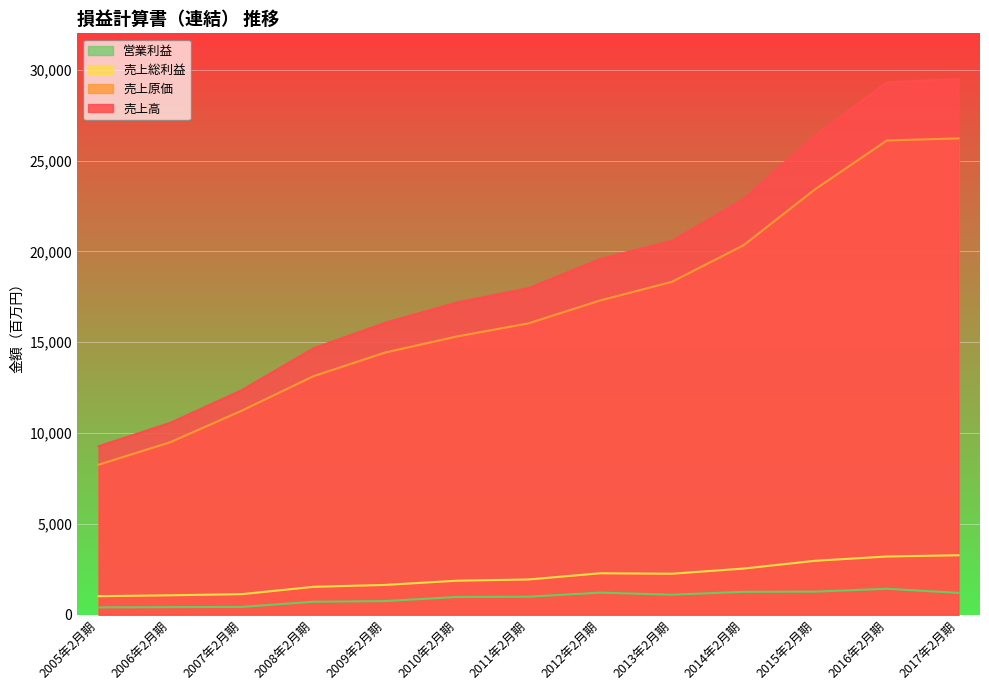

What is the label of the 12th point from the right?

2006年2月期